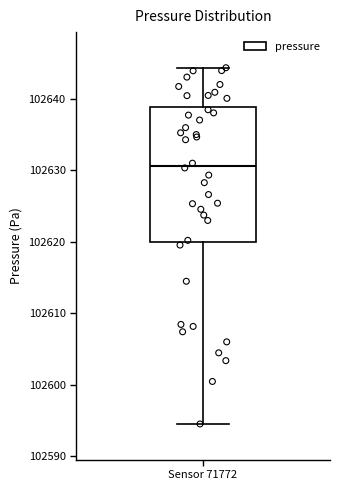

Transcribe this box plot: give where the median line is, the range the box spans, and where the two whiskers end, as read against the y-axis. The values are not printed on the chart, so give them approximately, as read against the axis.

median 102631, box 102620 to 102639, whiskers 102595 to 102644